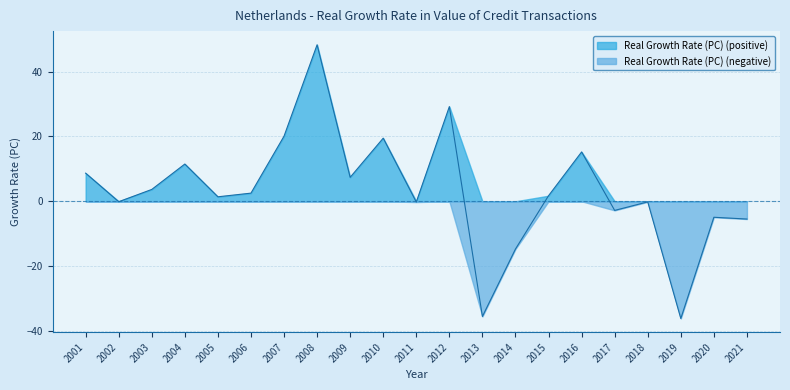

At which label does the data first exceed 1?

2001